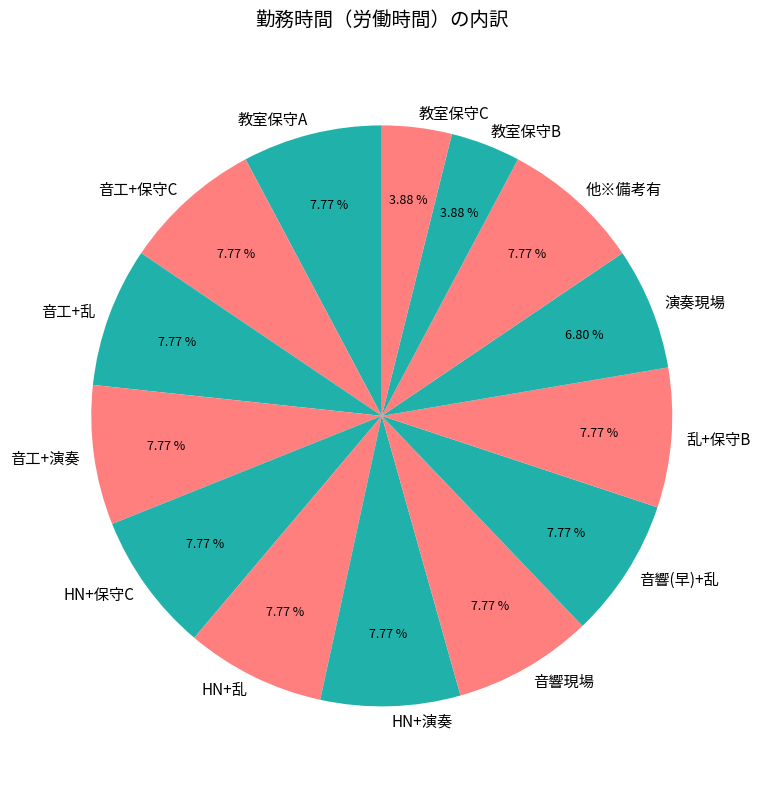

Do HN+演奏 and 教室保守C together represent more than half of the pie?

No